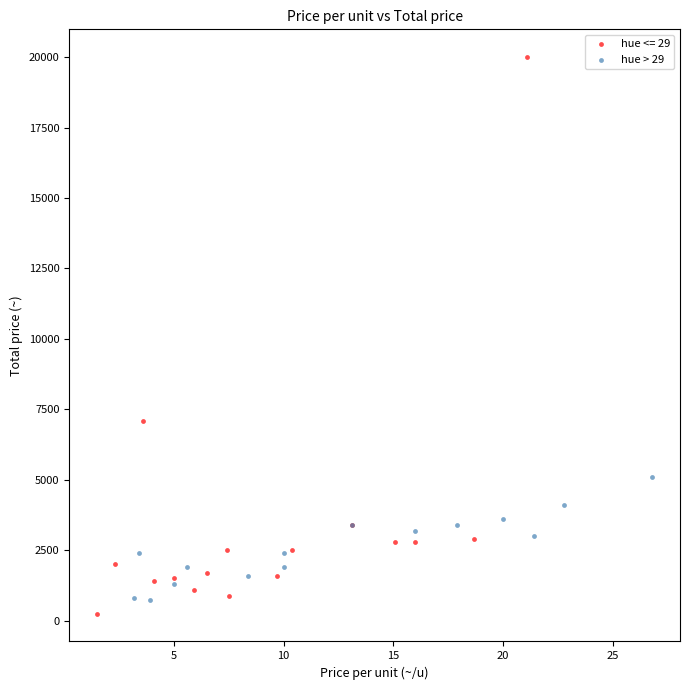

Which series reaches the maximum Y coordinate?

hue <= 29